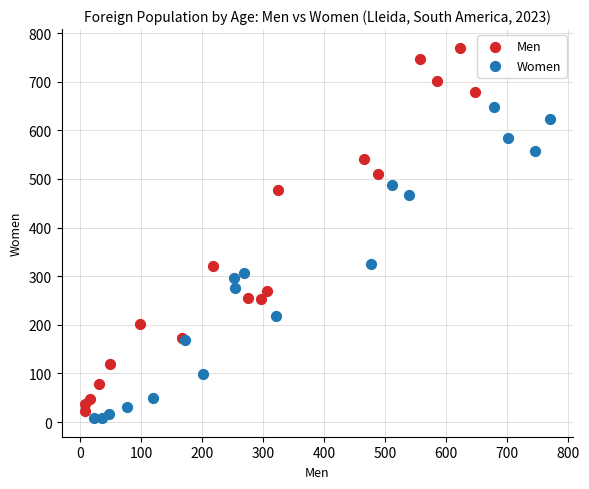

Which series has the widest spread of Y values?

Men